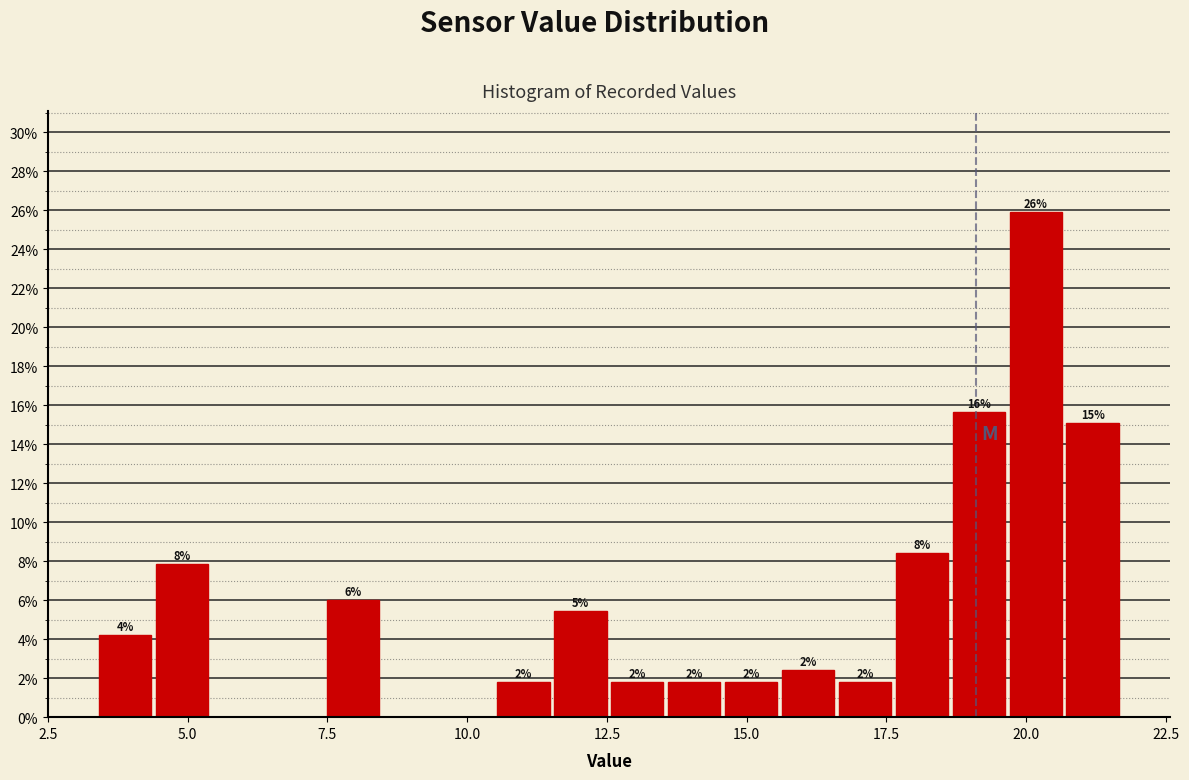

Around what value on the x-axis is the tallest bar? Give the approximate position of its centre, as read against the axis.

20.0